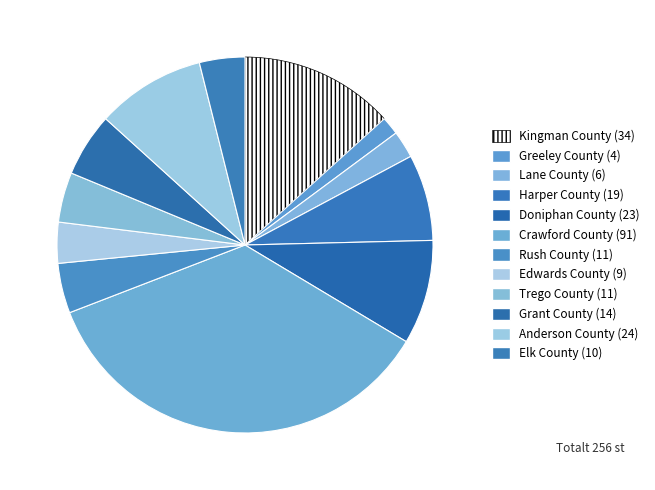

Count the number of slices in the pie.

12